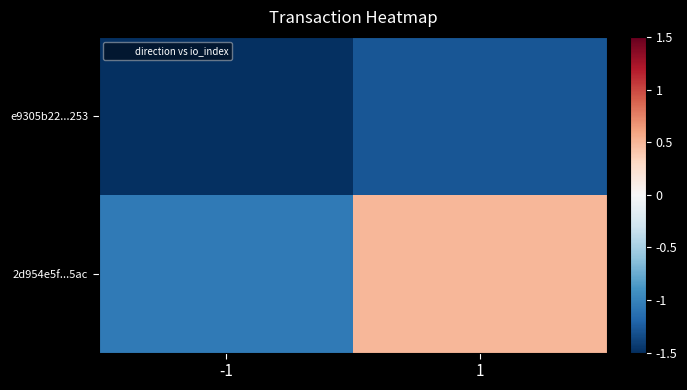

Which series has the largest range (max minus min)?

2d954e5f...5ac